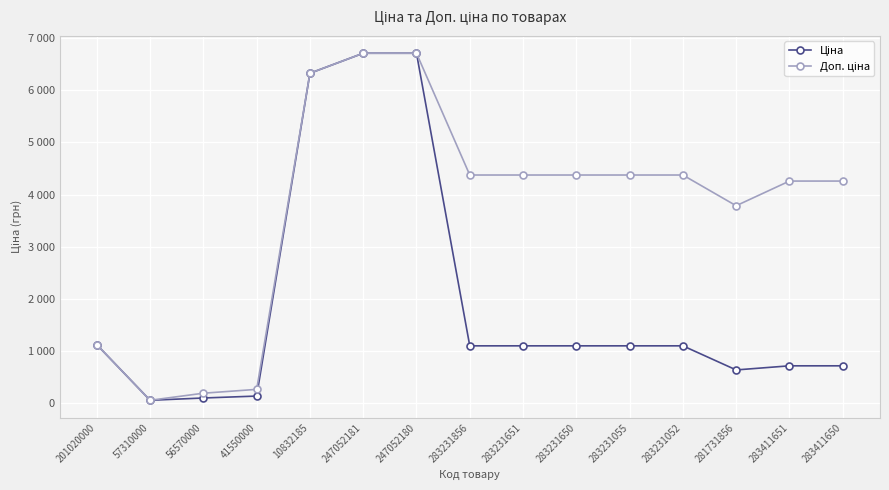

At which category is the sum across all series the highest?

247052181